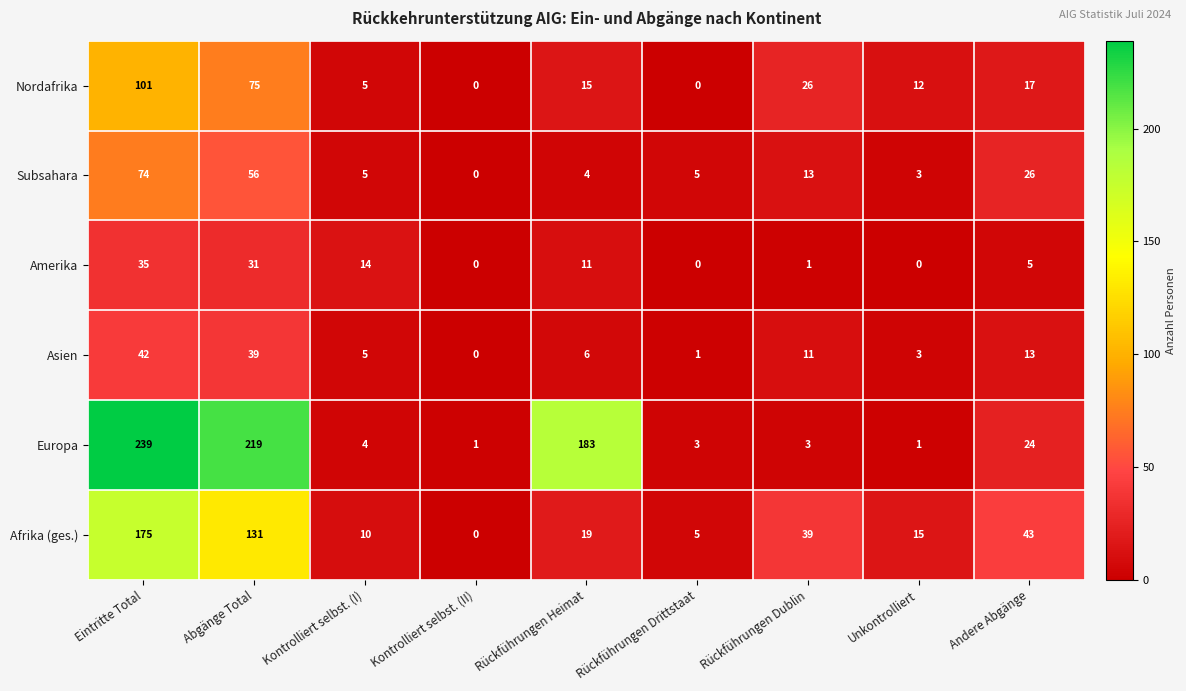

The Asien series shows 13 at Andere Abgänge. True or false?

True